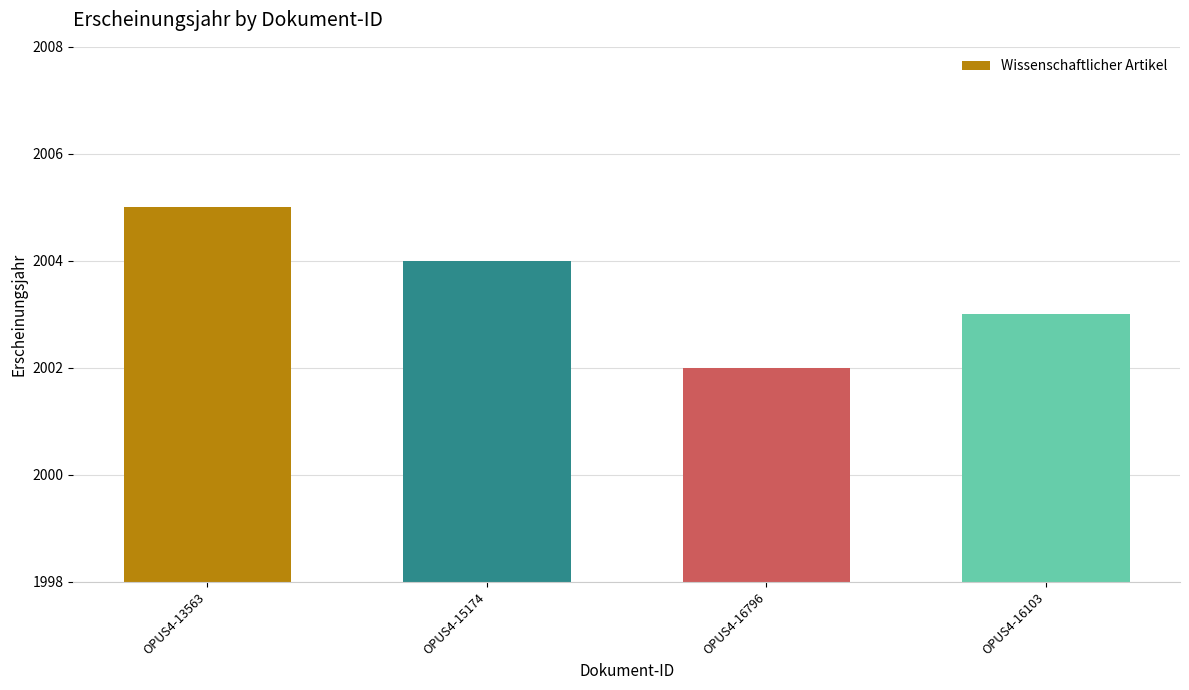

Reading left to right, list all the values displayed in this chart.

2005	2004	2002	2003